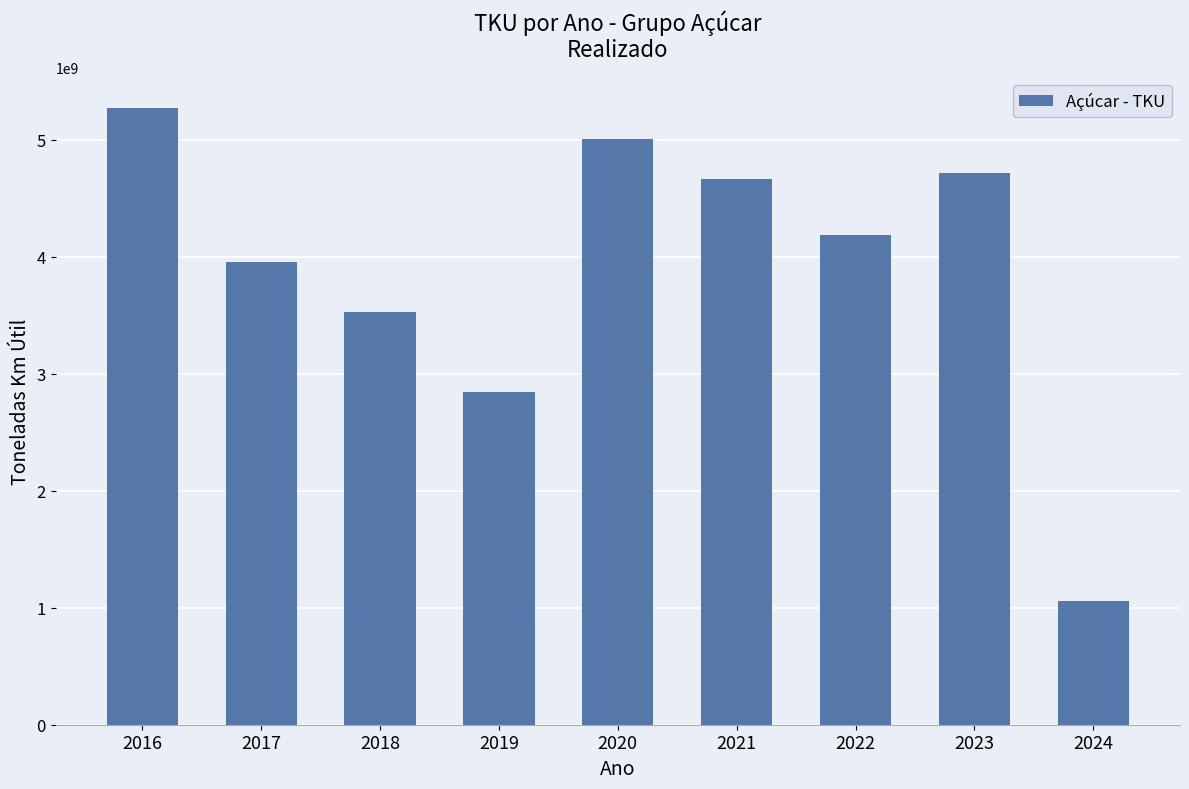

Reading right to left, extract all data points from this chart.

1053819164	4720120166	4188258286	4667644429	5010561601	2847097185	3529189508	3953951221	5272723853